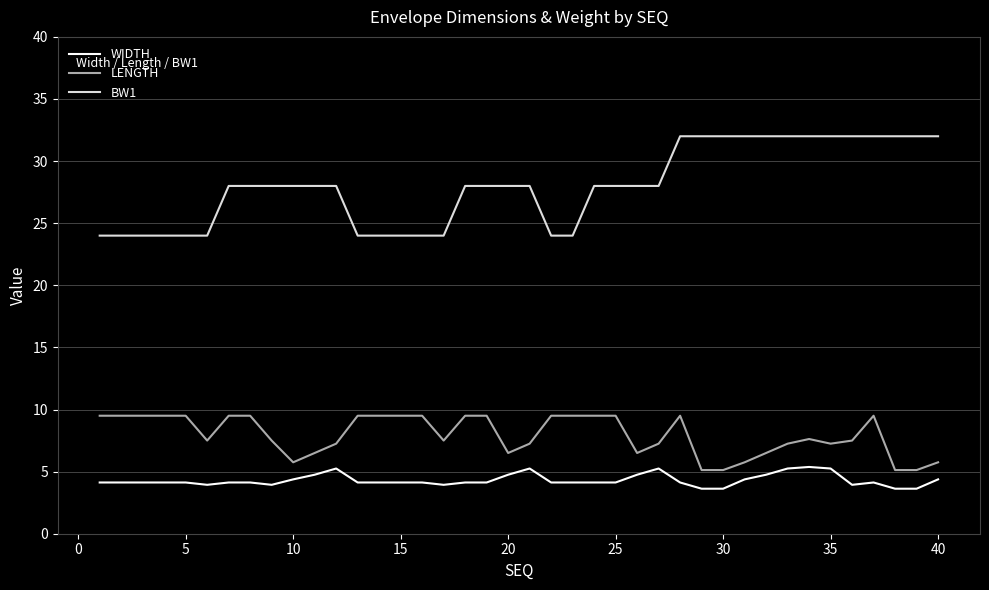

Which series has the widest spread of values?

BW1